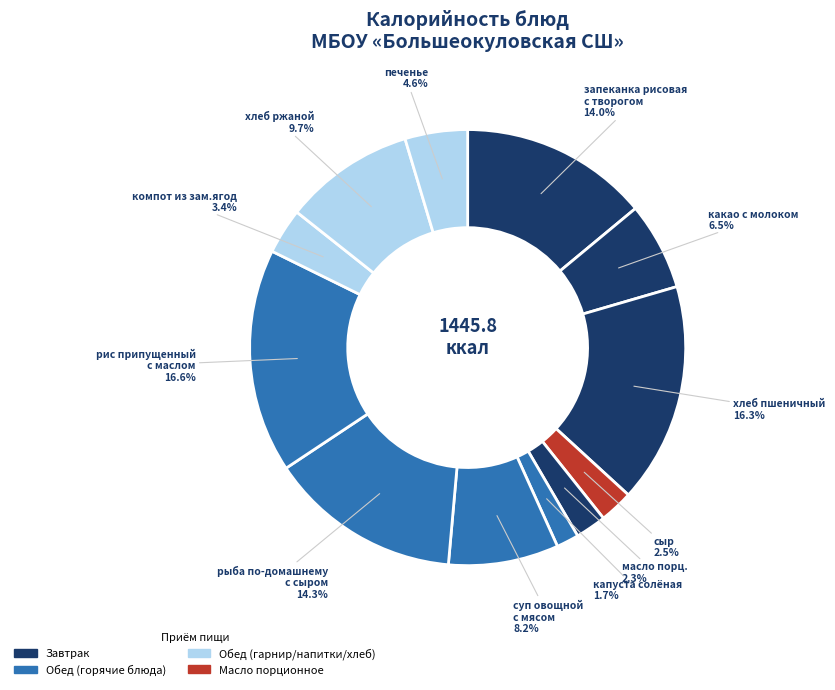

Is there any slice that represents more than half of the pie?

No